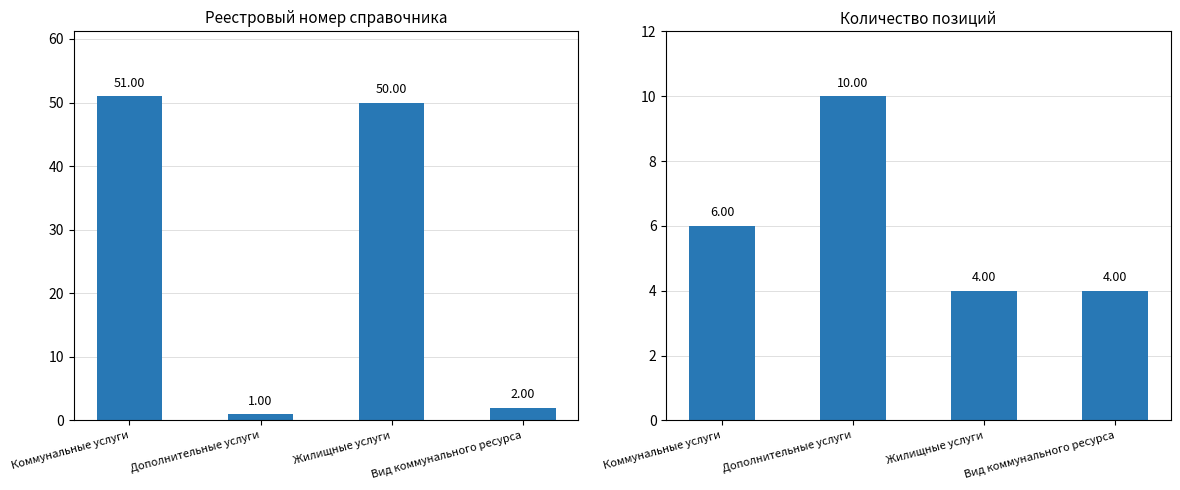

What is the maximum value shown in the chart?

51